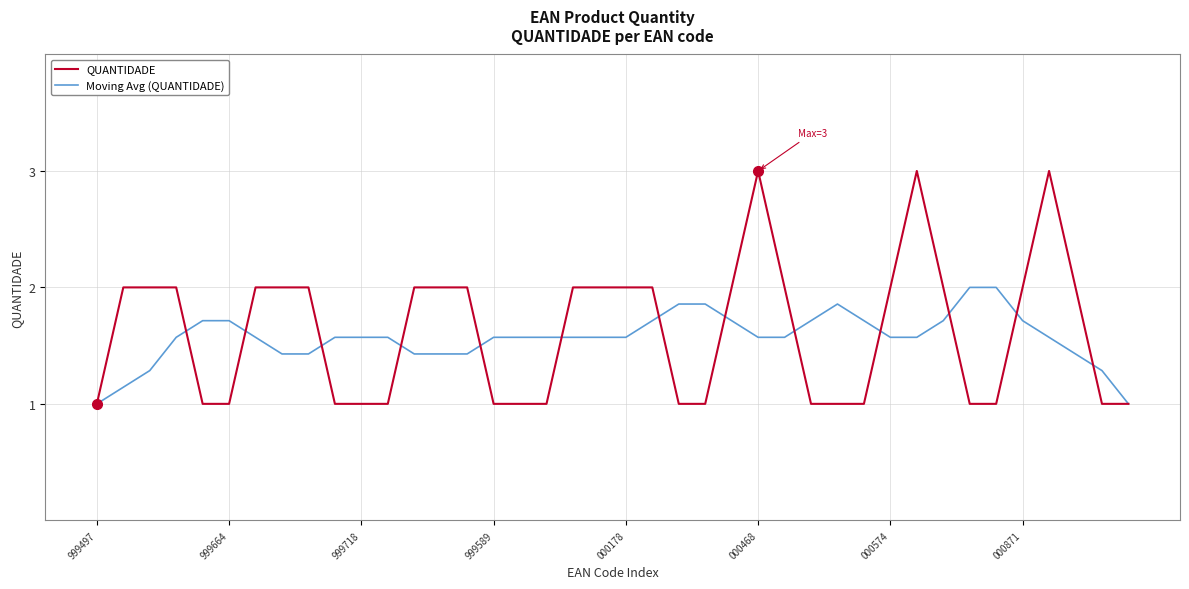

What is the greatest value displayed?

3.0